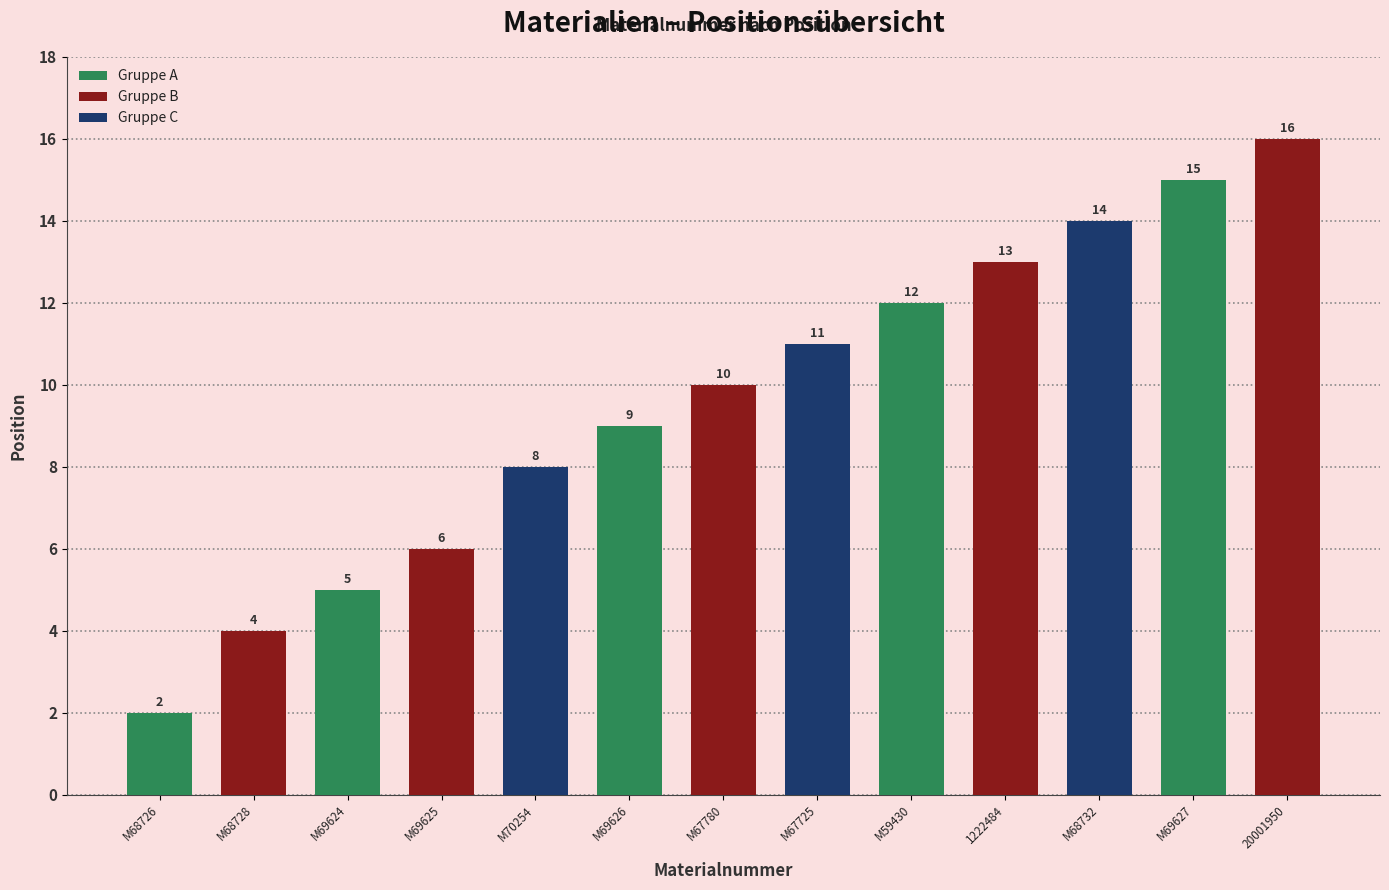

What is the smallest value displayed?

2